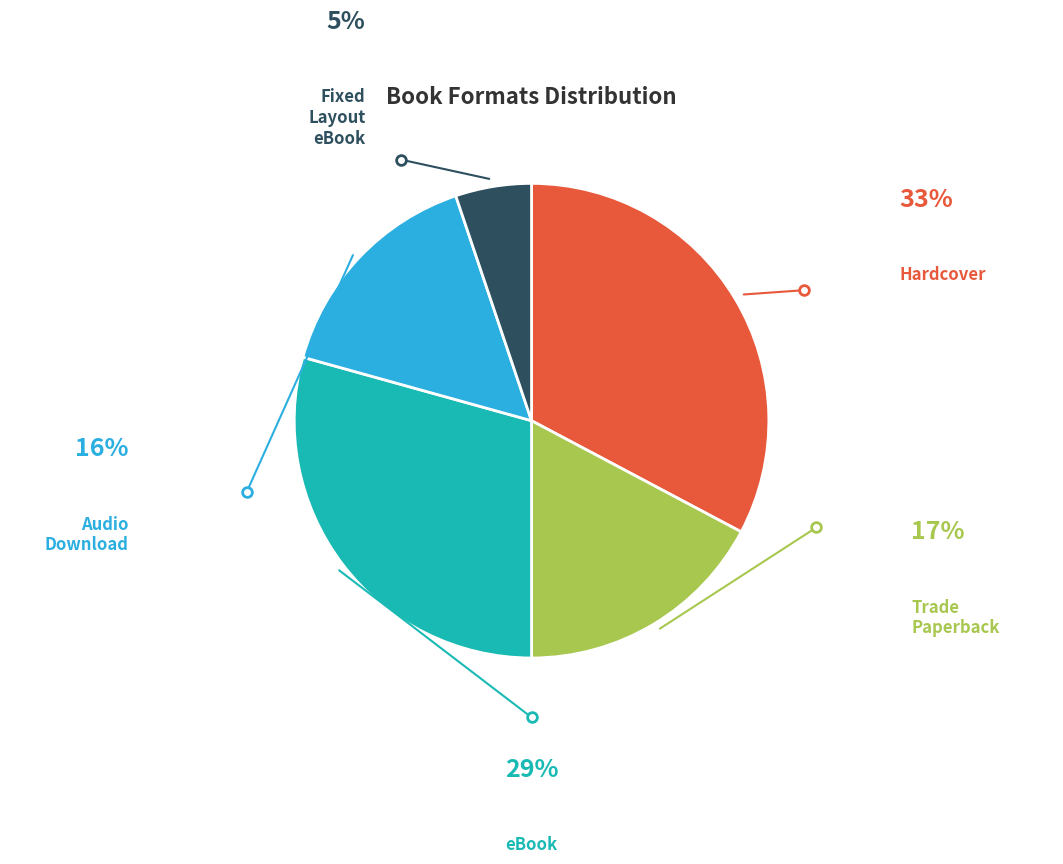

Is it true that Audio Download is 30% of the pie?

False